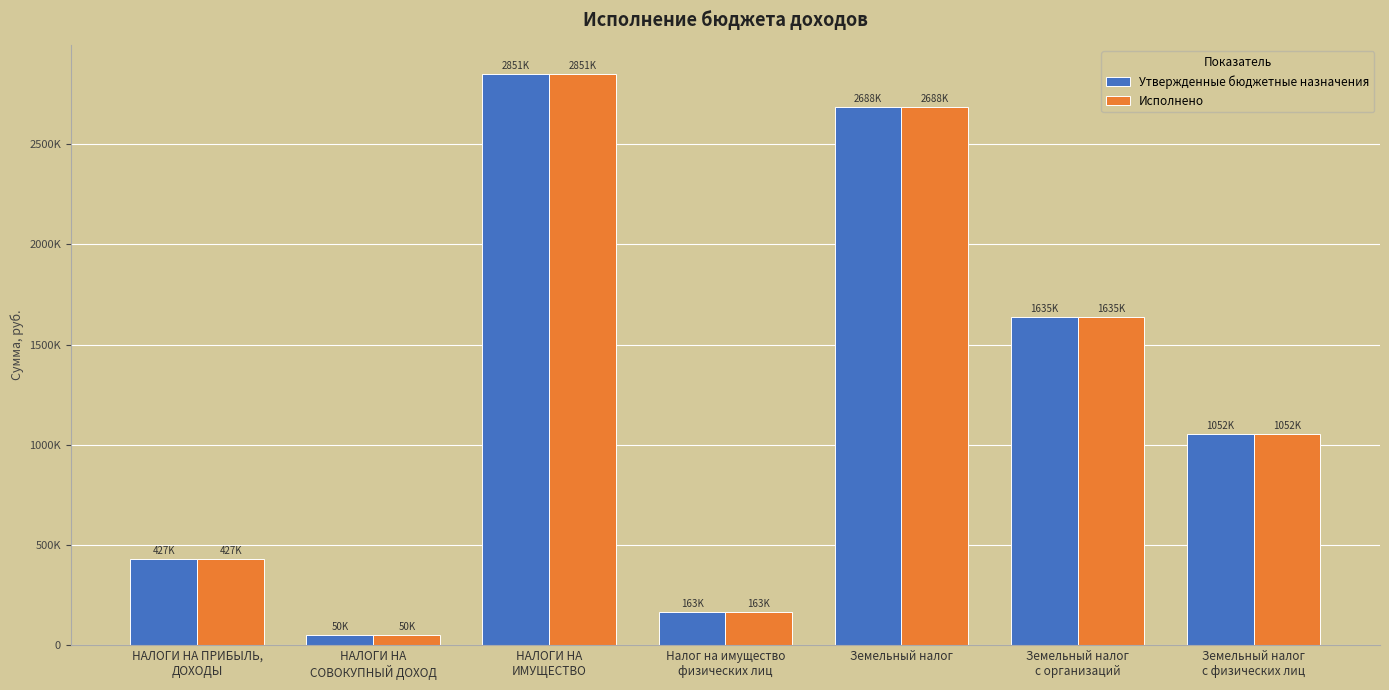

Are the bars horizontal?

No